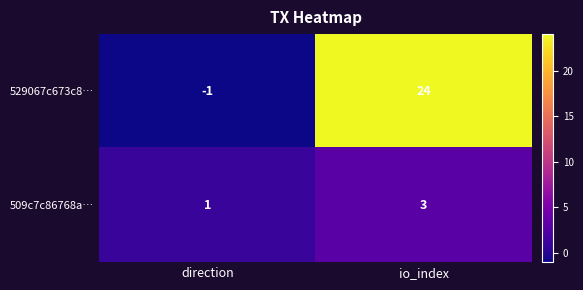

True or false: 529067c673c8… has a value of -2 at direction.

False